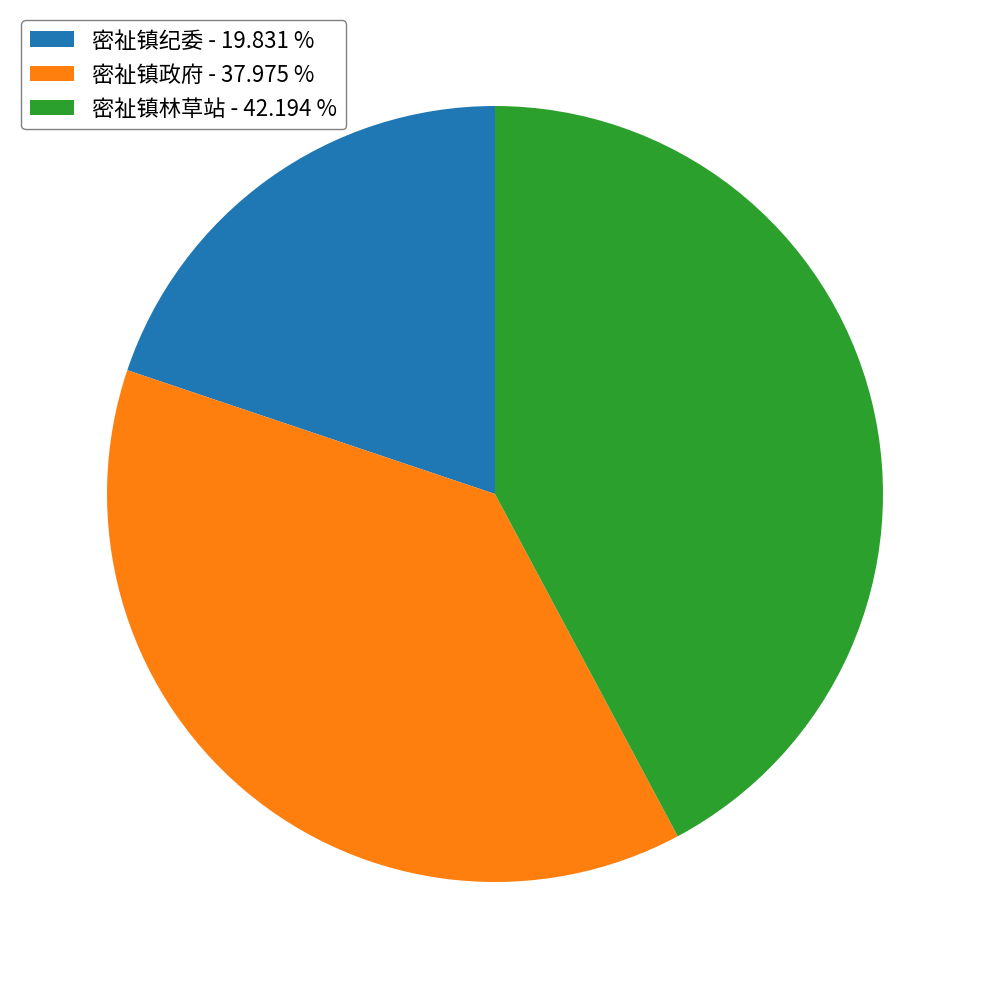

Is it true that 密祉镇纪委 is 20% of the pie?

True